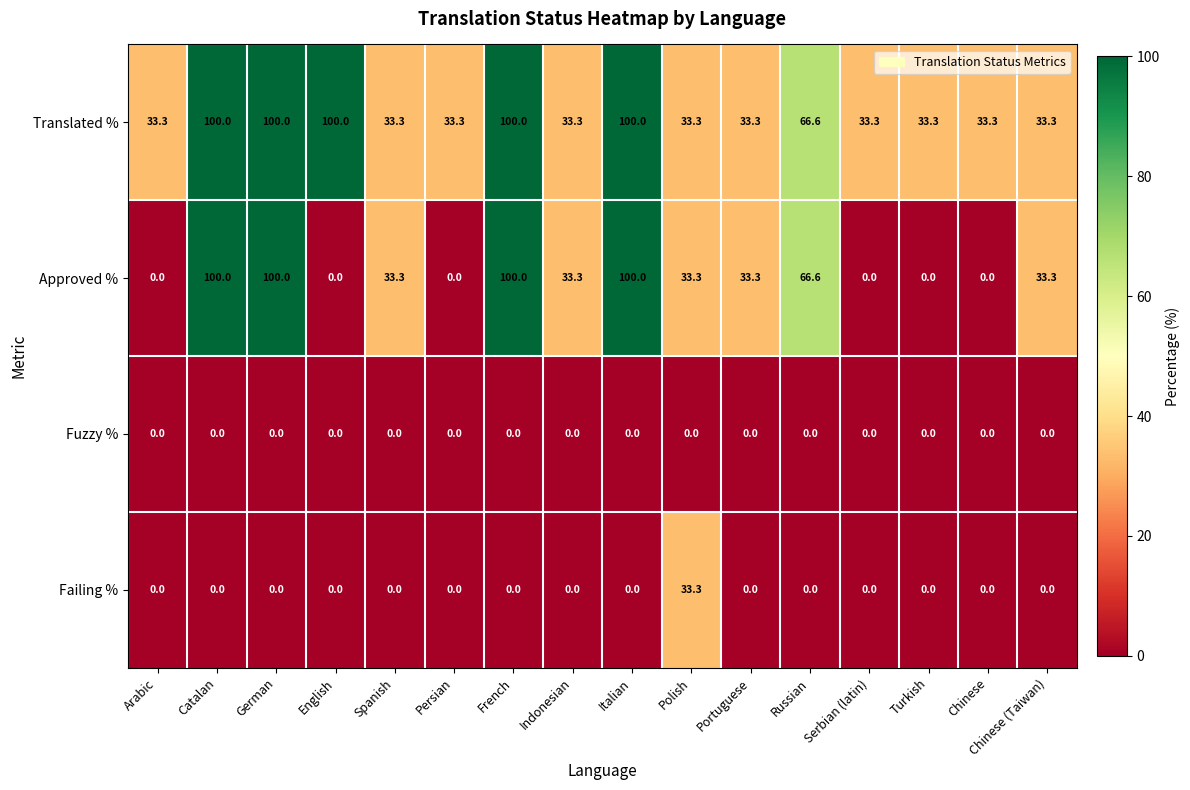

Is it true that Translated % equals 33.3 at Portuguese?

True